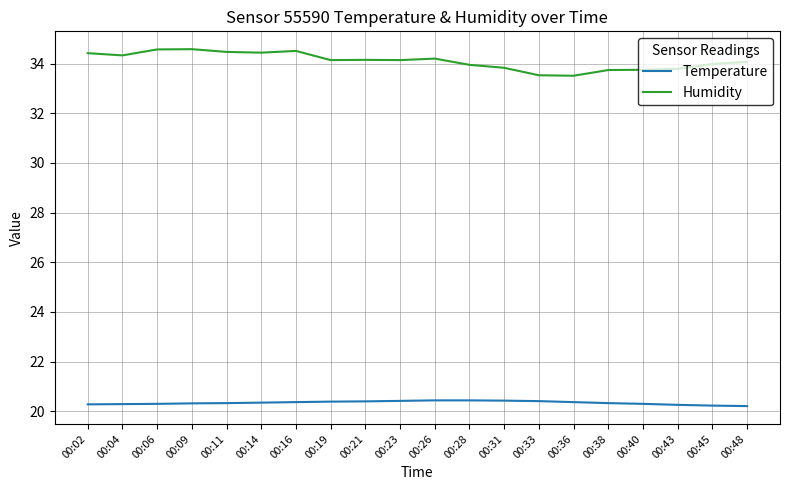

The value of Temperature at 00:31 is 36.8. True or false?

False